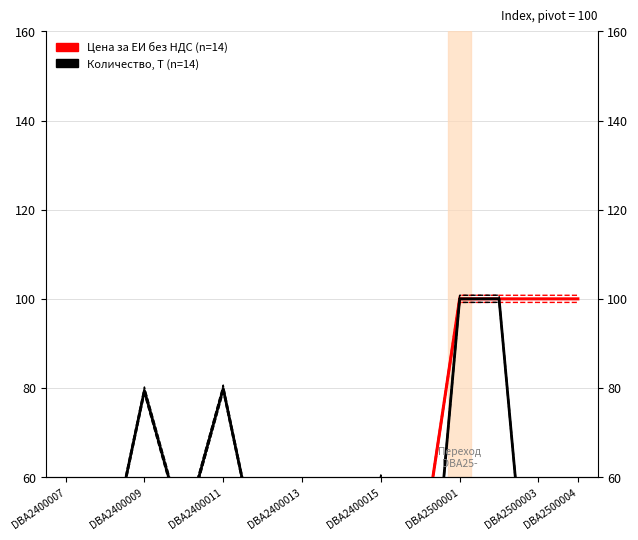

What is the difference between the second highest and second lowest values in the Цена за ЕИ без НДС (n=14) series?

58.9